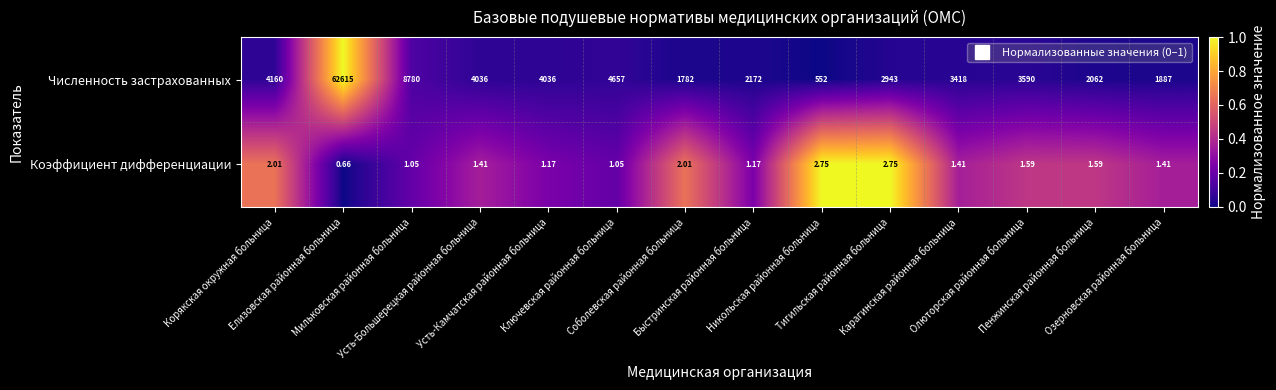

At Карагинская районная больница, list the series in order from largest to smallest.

Численность застрахованных, Коэффициент дифференциации